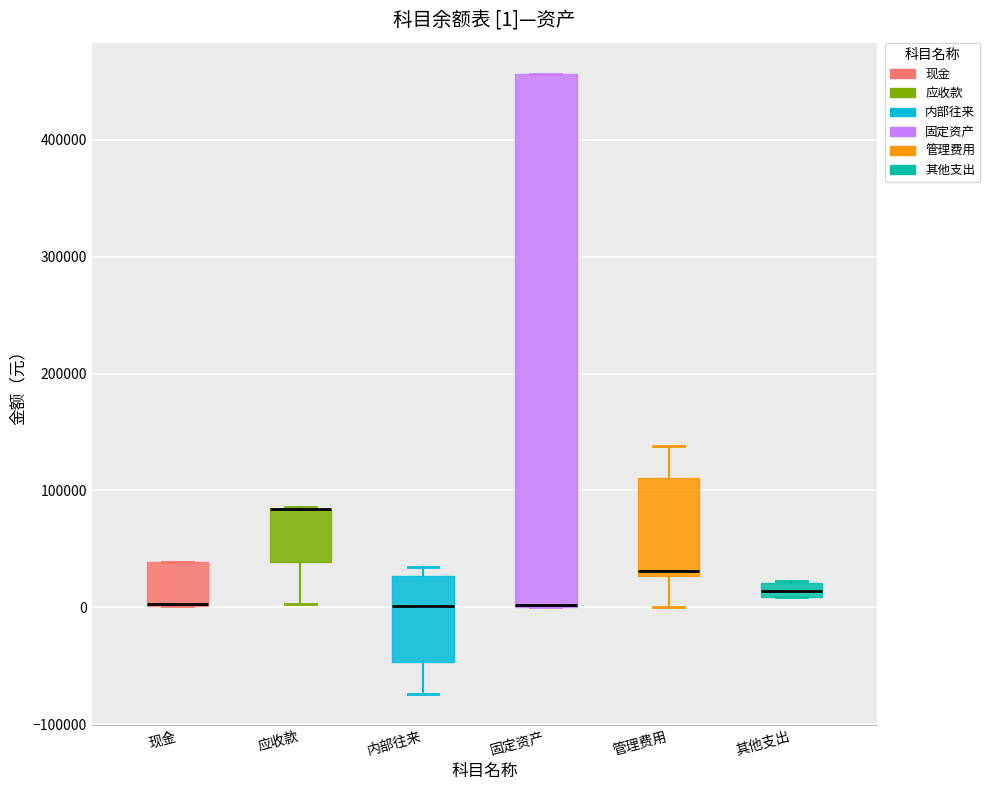

Comparing the boxes themselves (not the whiskers), which one is the tallest?

固定资产